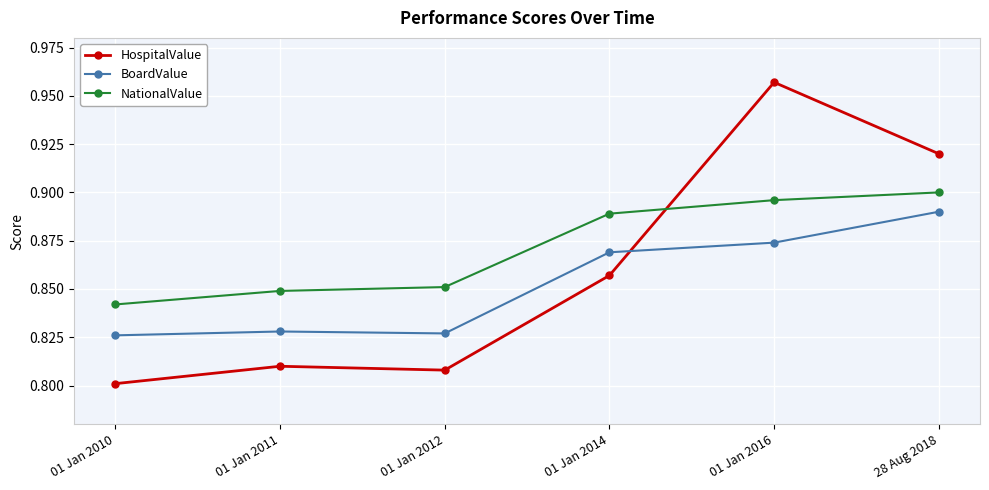

Count the NationalValue values in the range 0 to 1.

6